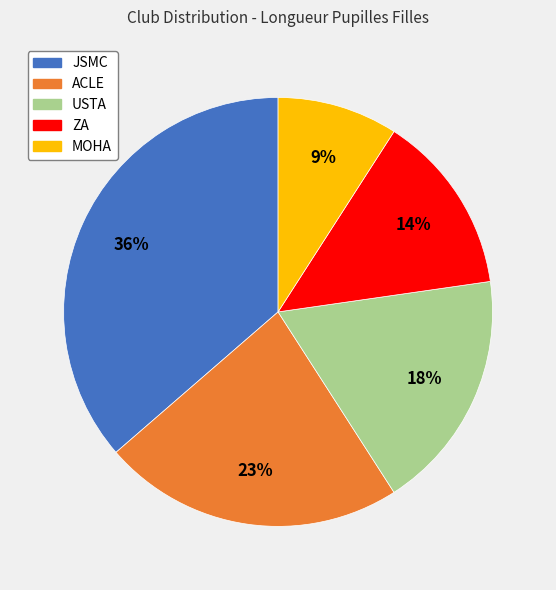

Is there any slice that represents more than half of the pie?

No